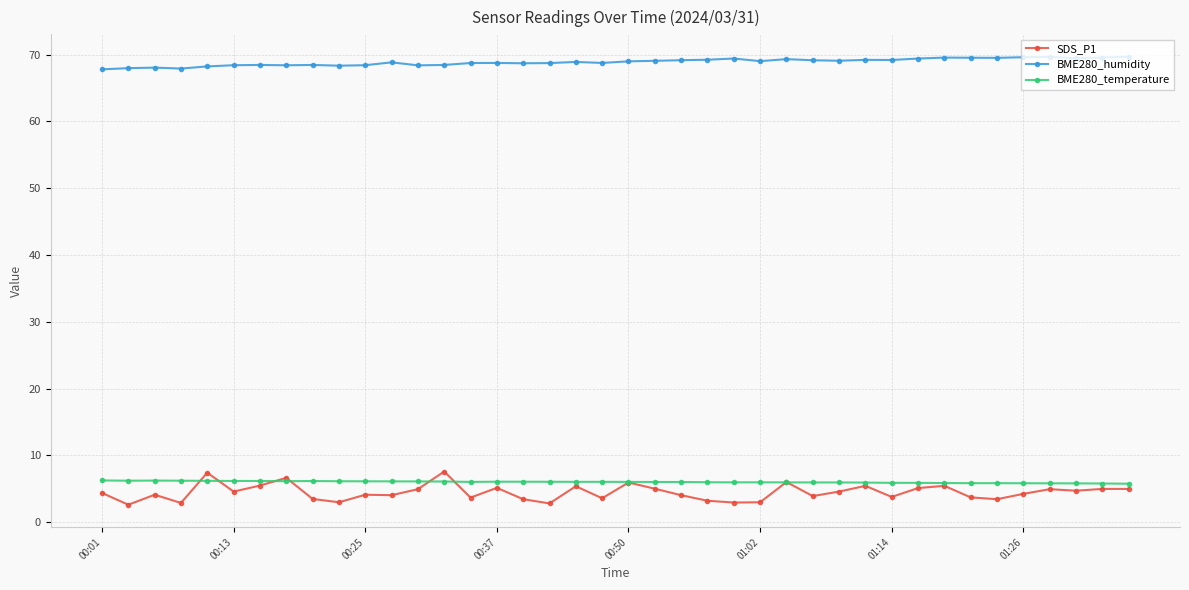

Which series has the largest range (max minus min)?

SDS_P1